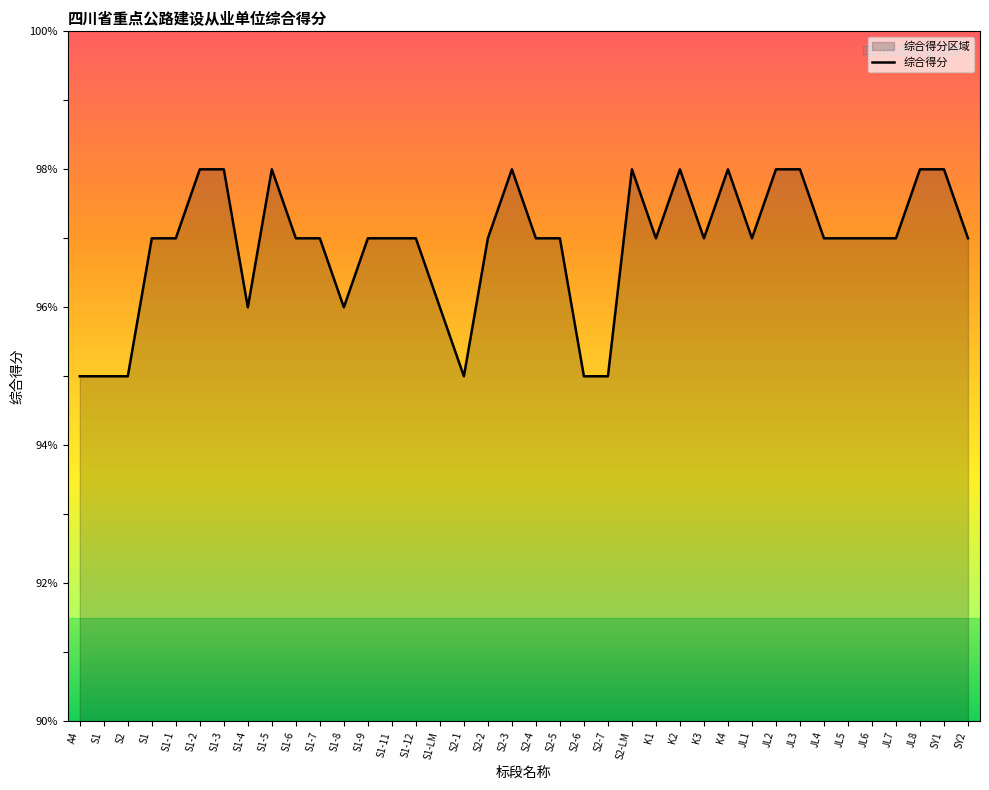

What is the change in value from S1-LM to S2-7?

-1